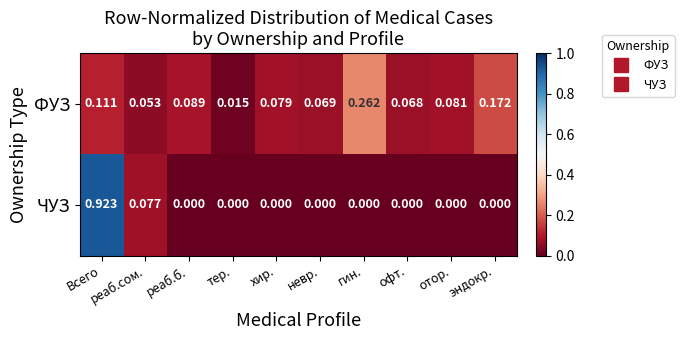

At which category is the sum across all series the highest?

Всего